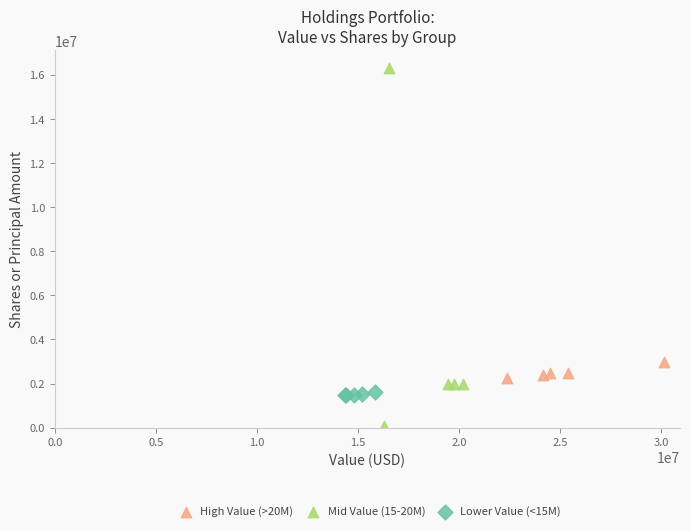

Which series reaches the maximum Y coordinate?

Mid Value (15-20M)